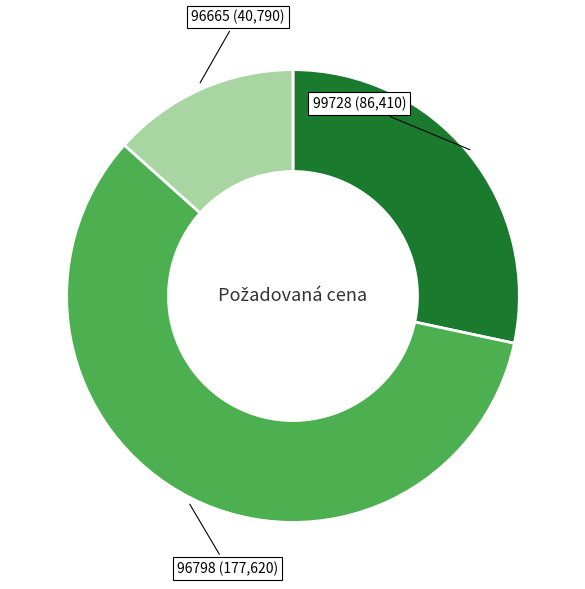

Is there any slice that represents more than half of the pie?

Yes